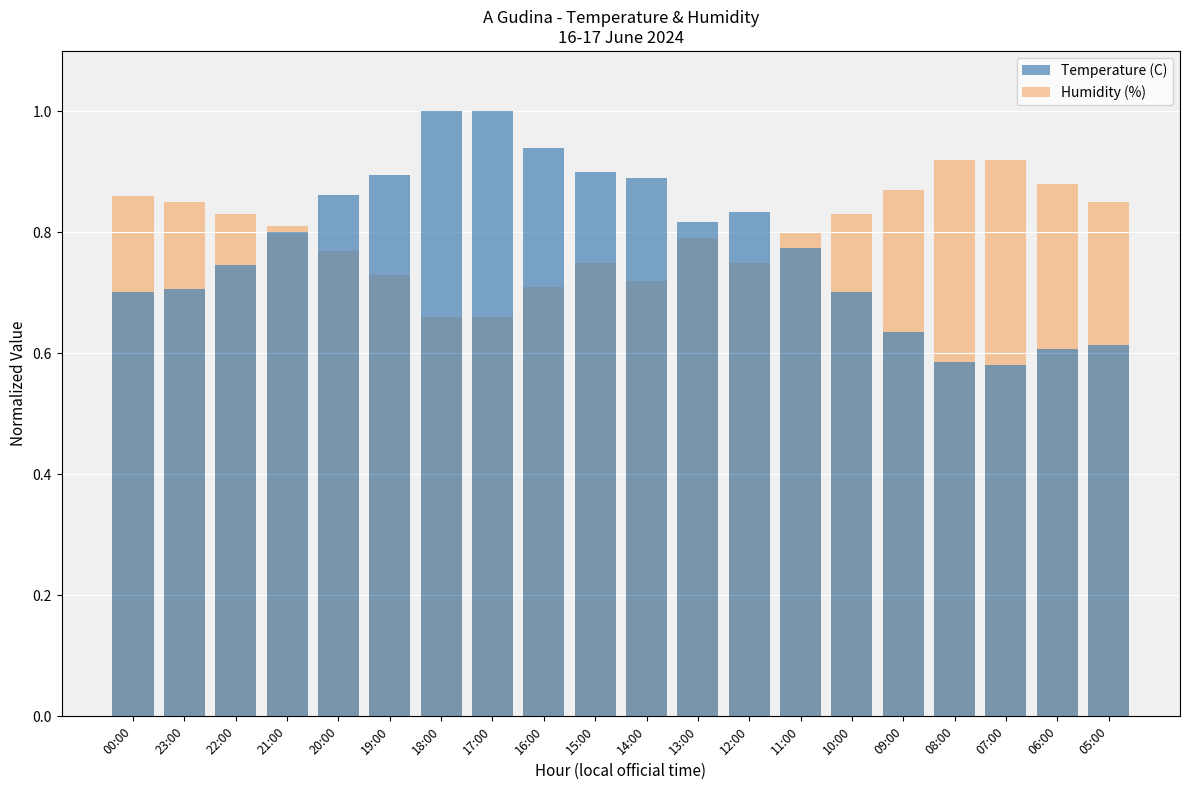

Which series has the widest spread of values?

Temperature (C)